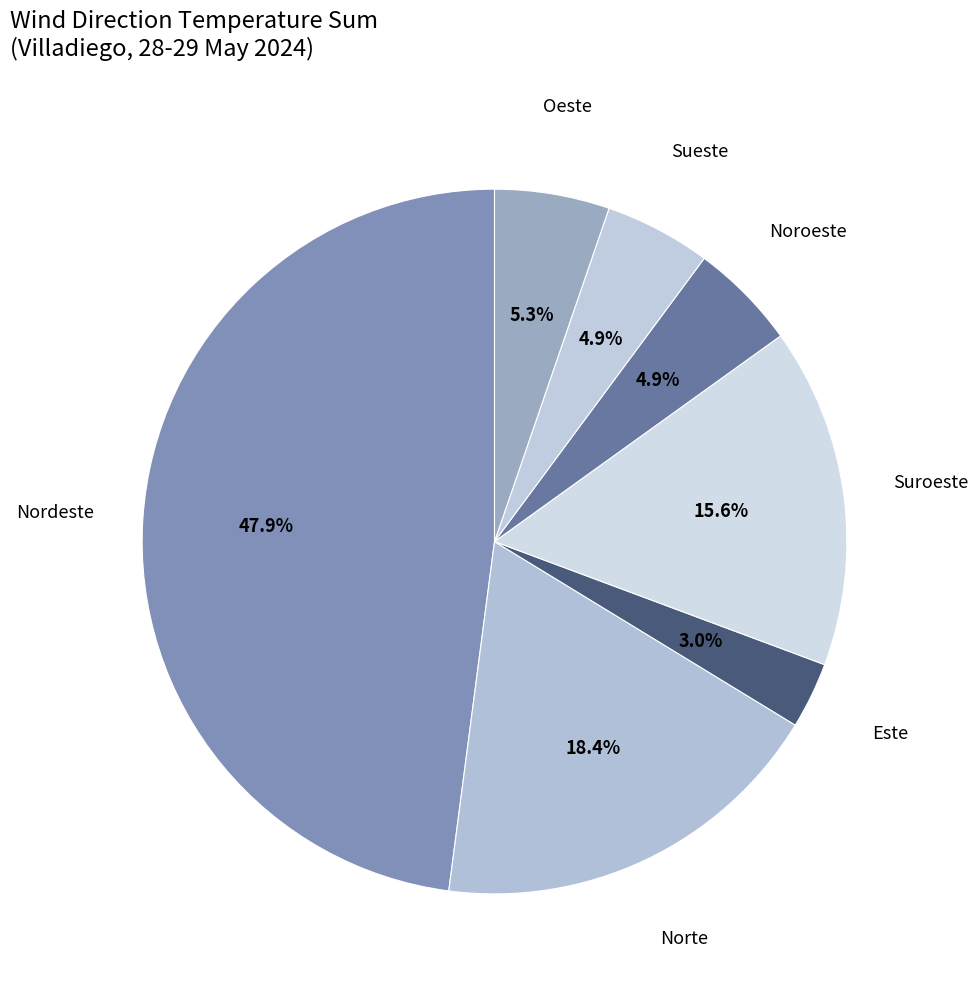

Count the number of slices in the pie.

7